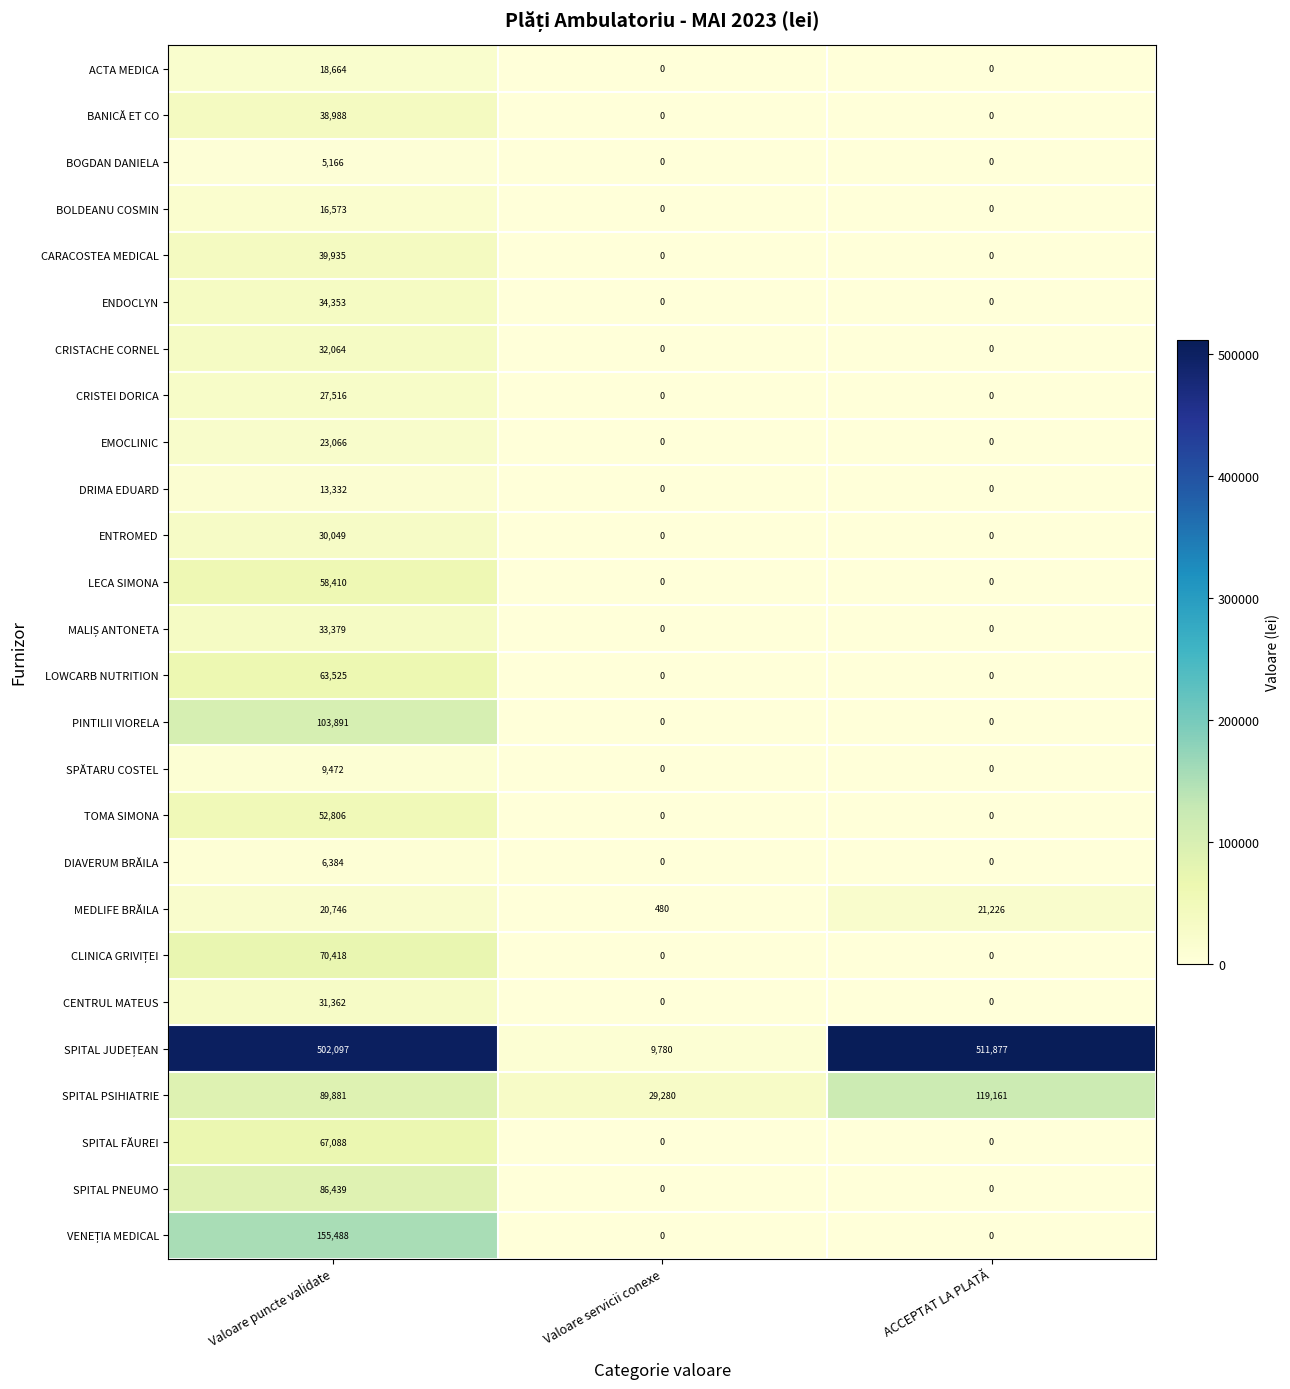

What is the sum of all EMOCLINIC values?

23066